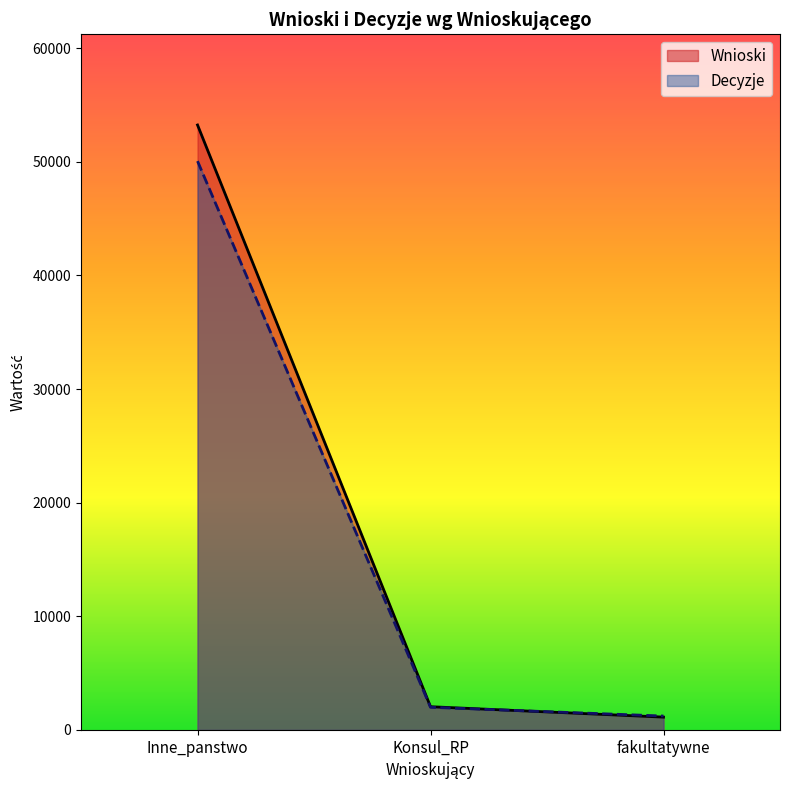

Is it true that Decyzje equals 484 at fakultatywne?

False